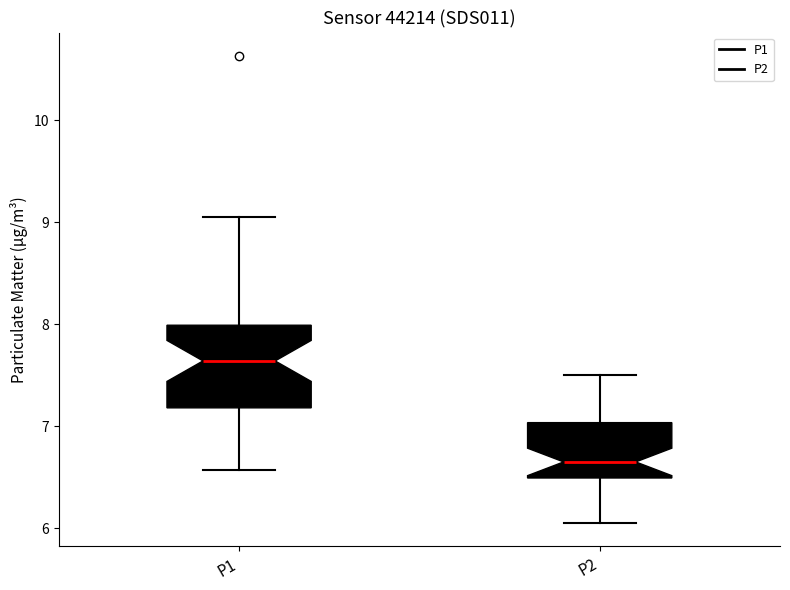

Reading left to right, read every box against the y-axis: the position of its median line, the range the box covers, and the ends of its whiskers. The values are not printed on the chart, so give them approximately, as read against the axis.

P1: median 7.6, box 7.2 to 8.0, whiskers 6.6 to 9.1
P2: median 6.7, box 6.5 to 7.0, whiskers 6.1 to 7.5